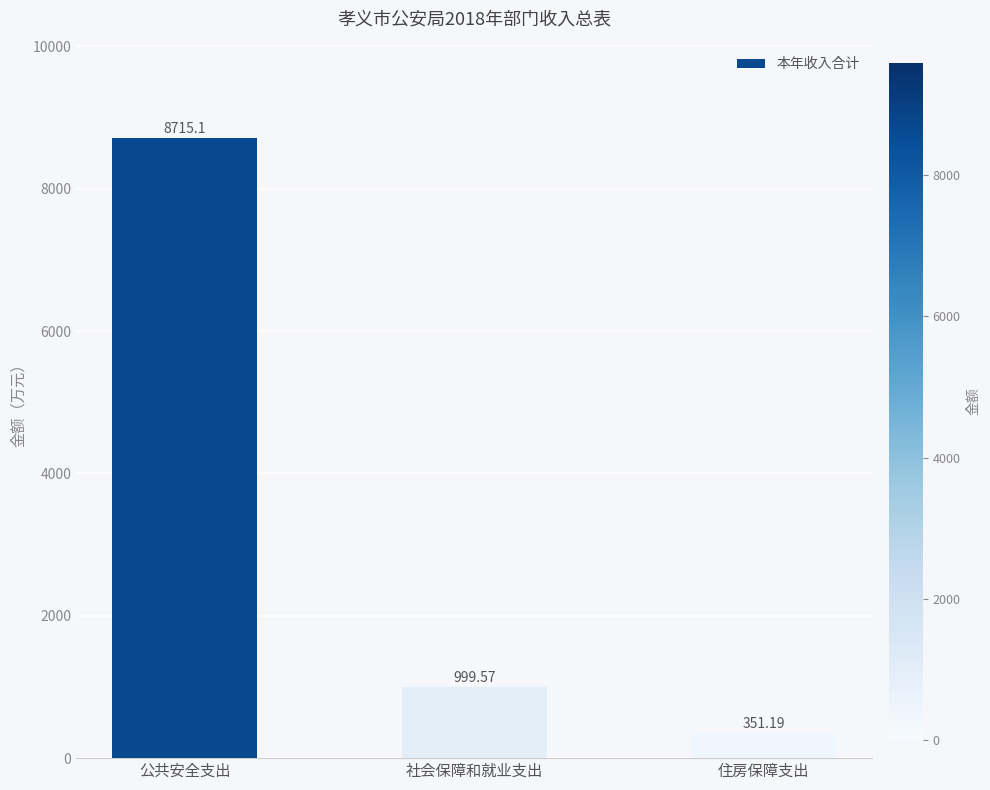

What is the greatest value displayed?

8715.1